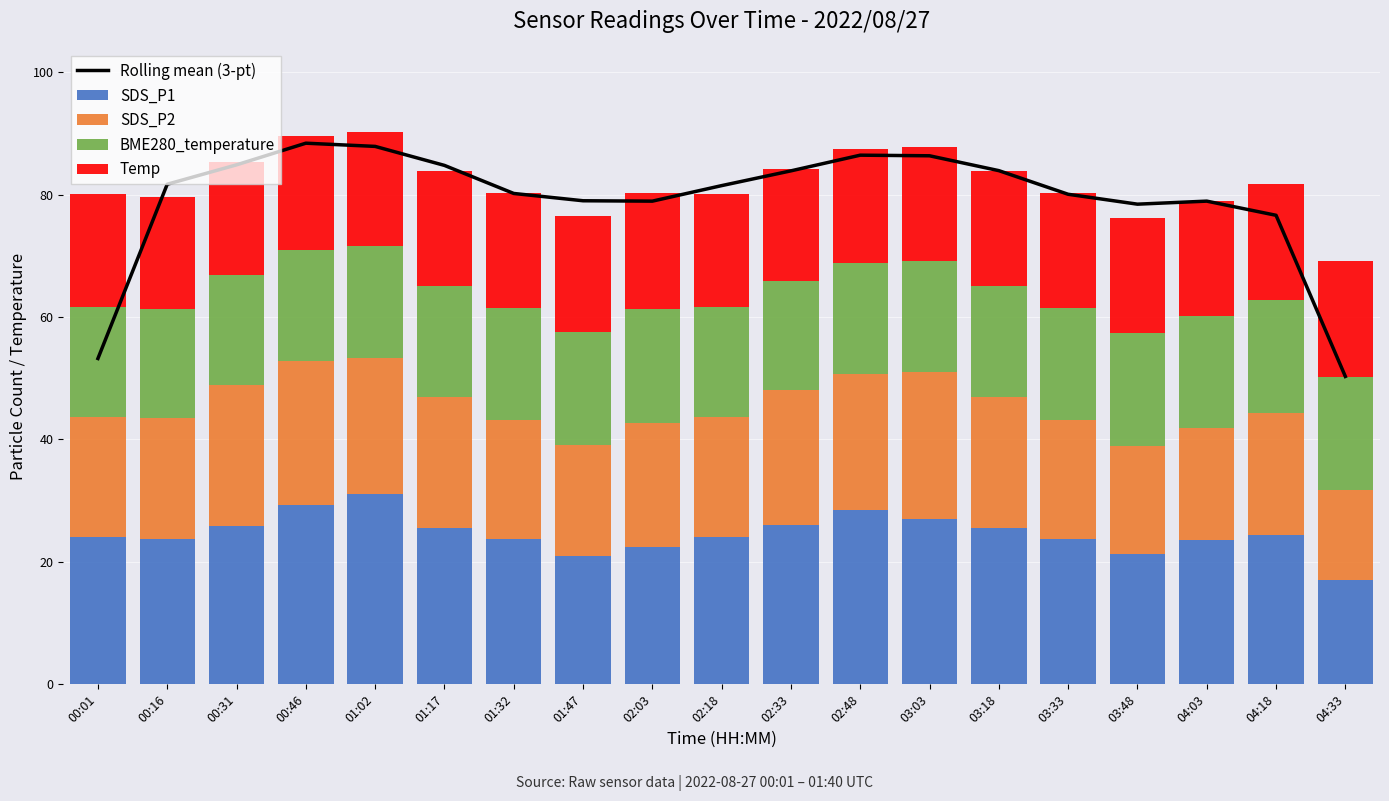

What is the spread (max minus min) of values at 04:03?

60.8